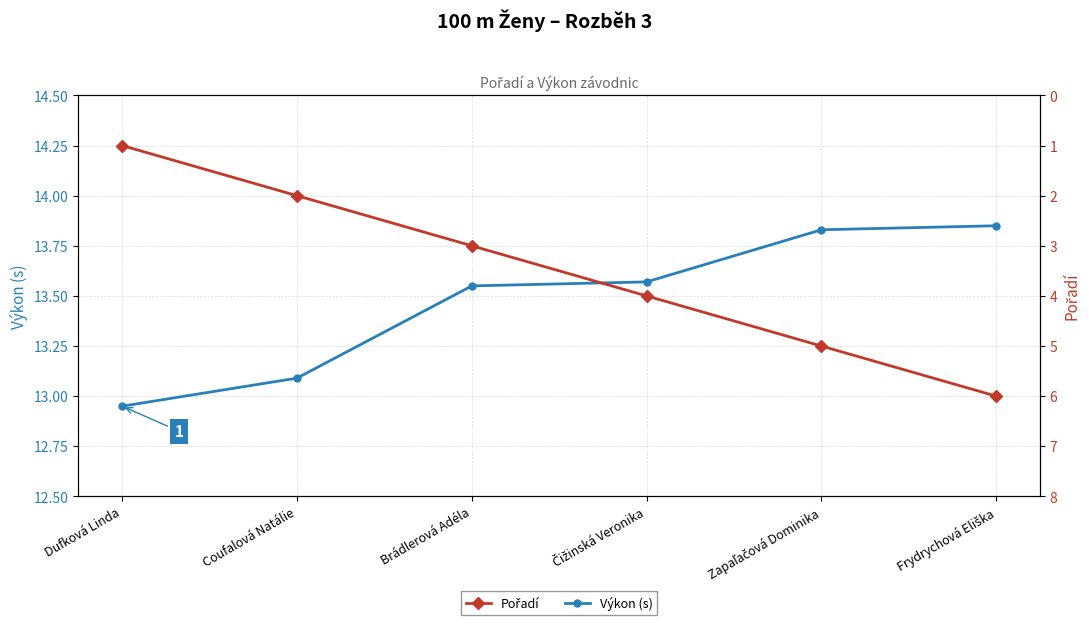

Reading left to right, what are all the values shown in this chart?

Výkon (s): Dufková Linda=12.9	Coufalová Natálie=13.1	Brádlerová Adéla=13.6	Čižinská Veronika=13.6	Zapaľačová Dominika=13.8	Frydrychová Eliška=13.8
Pořadí: Dufková Linda=1.0	Coufalová Natálie=2.0	Brádlerová Adéla=3.0	Čižinská Veronika=4.0	Zapaľačová Dominika=5.0	Frydrychová Eliška=6.0